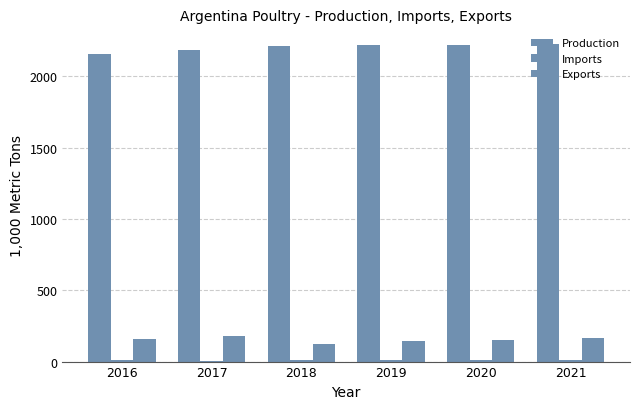

The Exports series shows 145.0 at 2019. True or false?

True